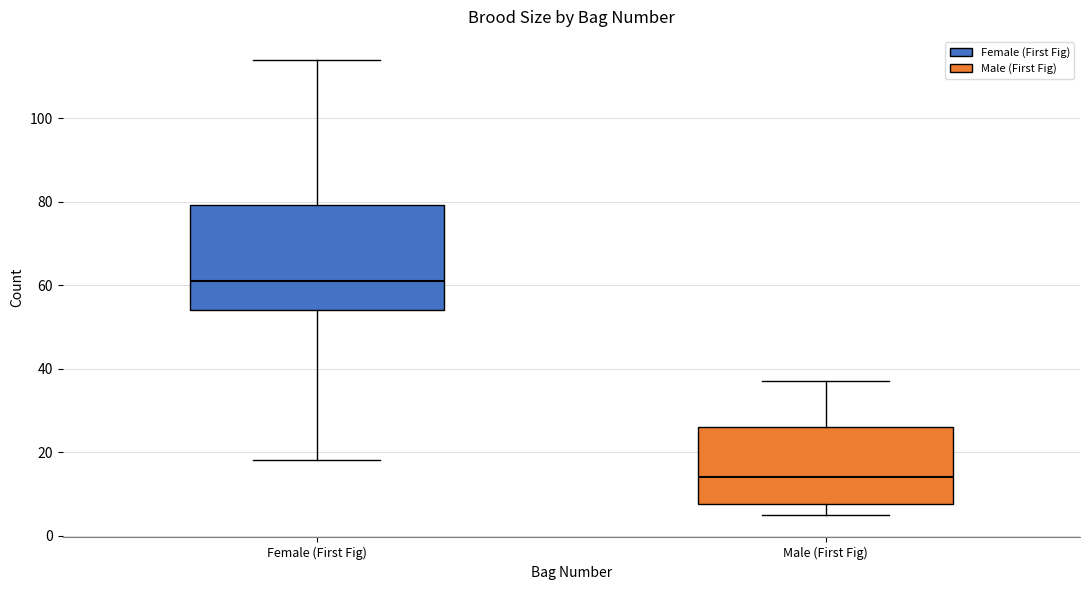

Where does the median line of the box for Male (First Fig) sit on the y-axis? The values are not printed on the chart, so give them approximately, as read against the axis.

14